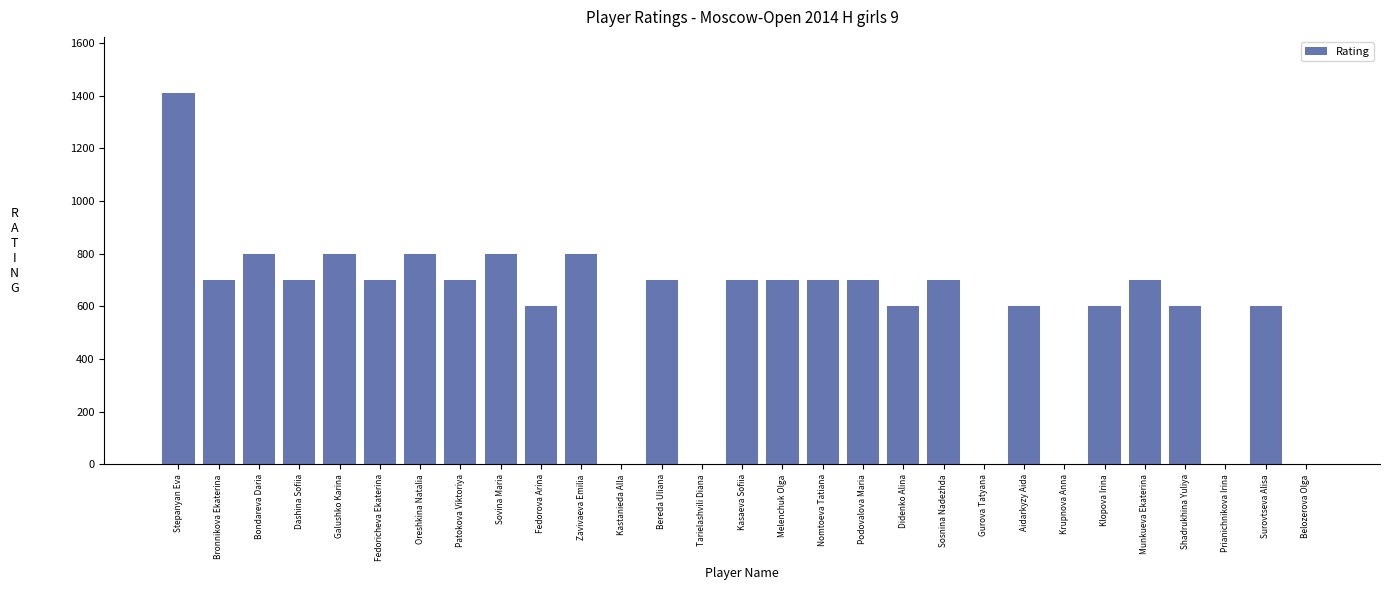

How many data points does each series have?

29